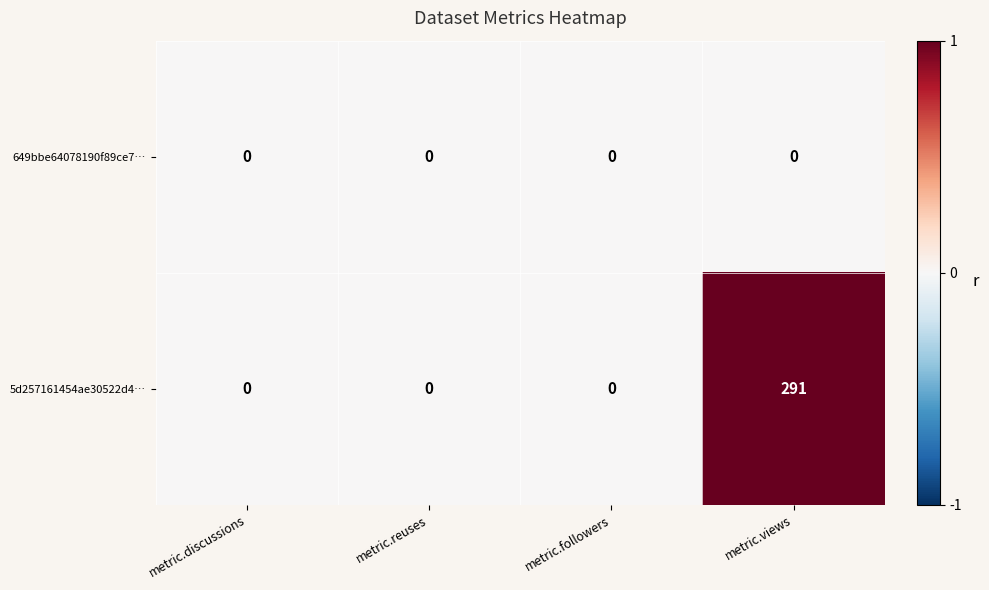

Reading left to right, extract all data points from this chart.

649bbe64078190f89ce7…: 0	0	0	0
5d257161454ae30522d4…: 0	0	0	291